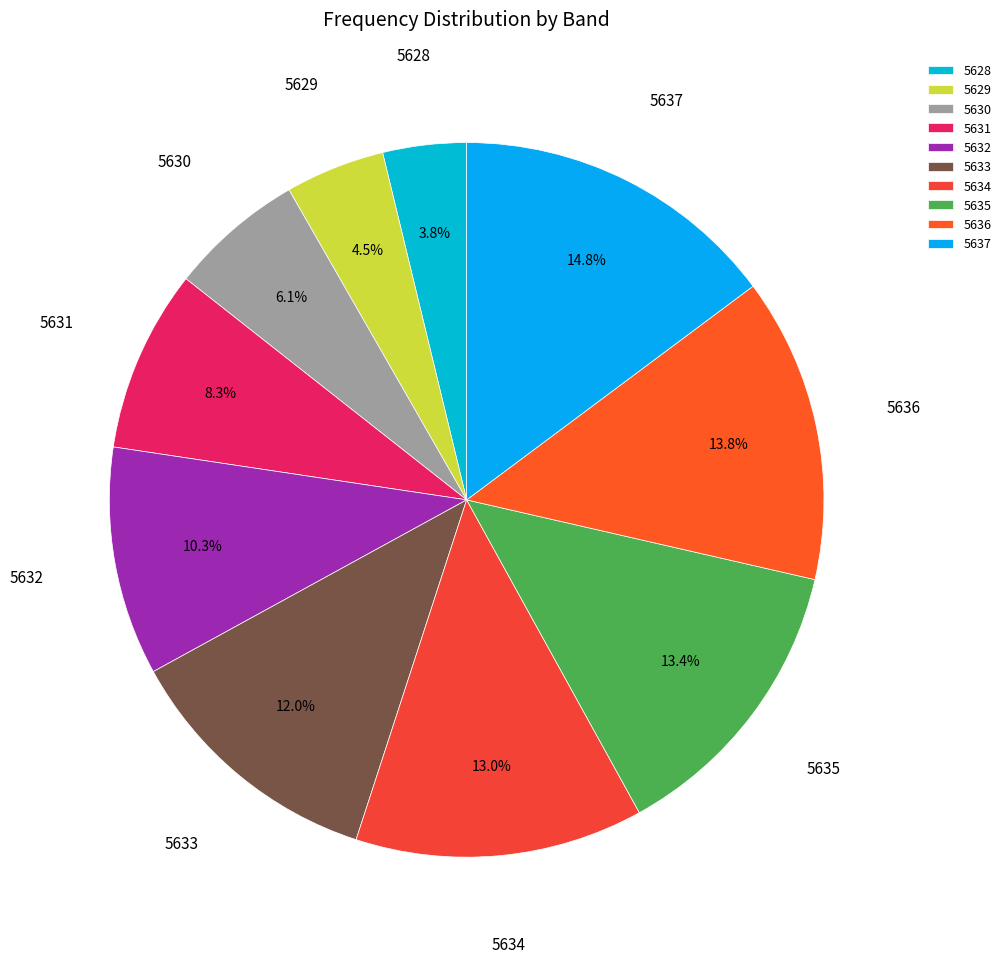

What percentage do 5630 and 5628 together represent?

9.9%